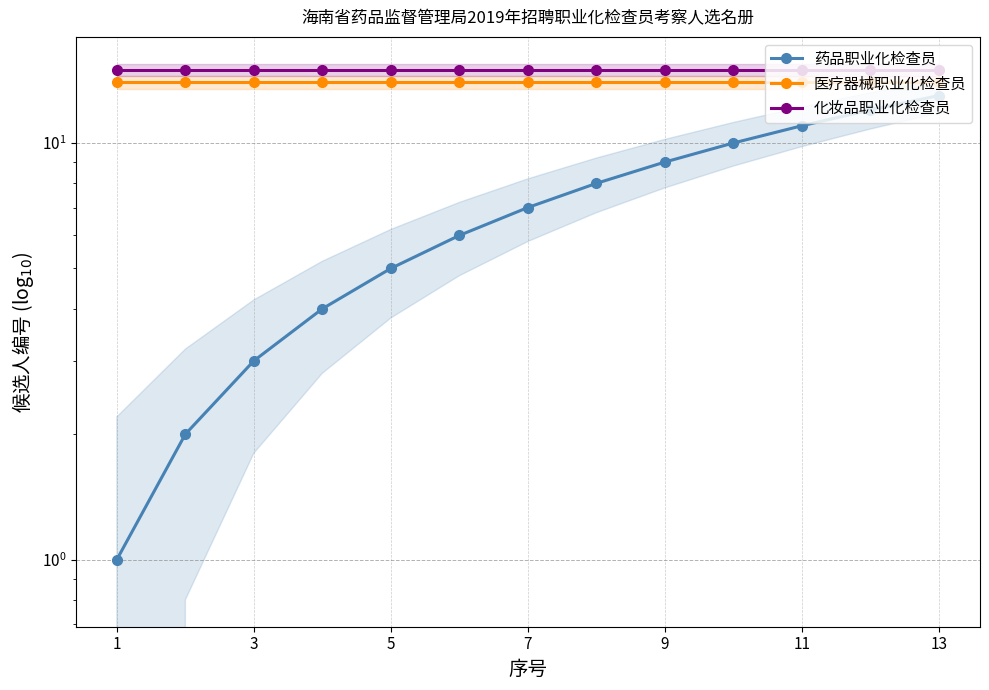

True or false: 医疗器械职业化检查员 has more than 2 interior local peaks.

False